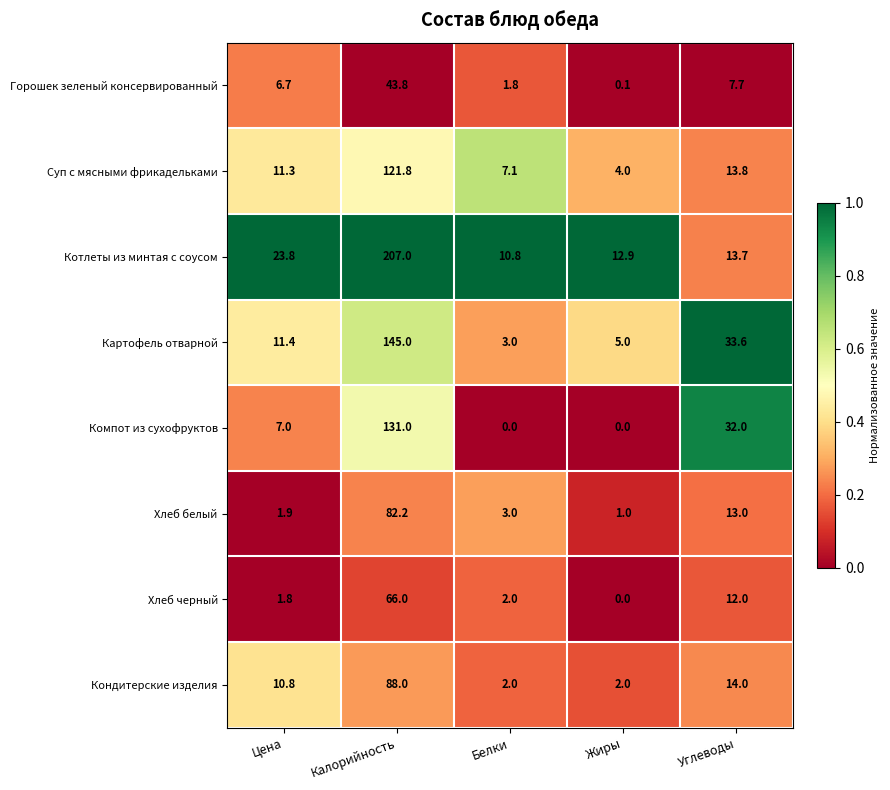

What is the difference between the Суп с мясными фрикадельками values at Калорийность and Жиры?

117.8